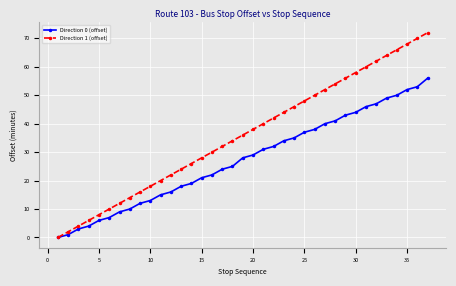

Rank the series by their maximum value, from highest to lowest.

Direction 1 (offset), Direction 0 (offset)